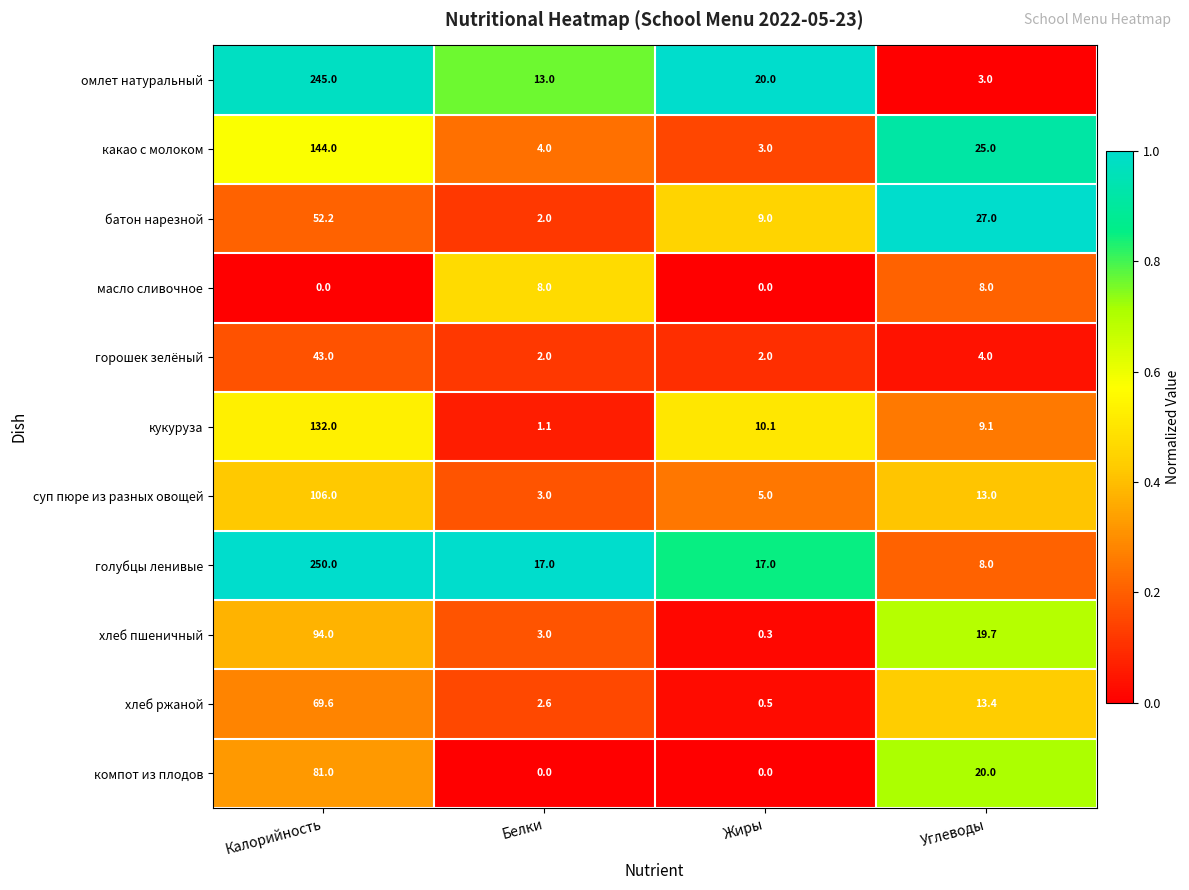

Is it true that хлеб пшеничный equals 62.1 at Калорийность?

False